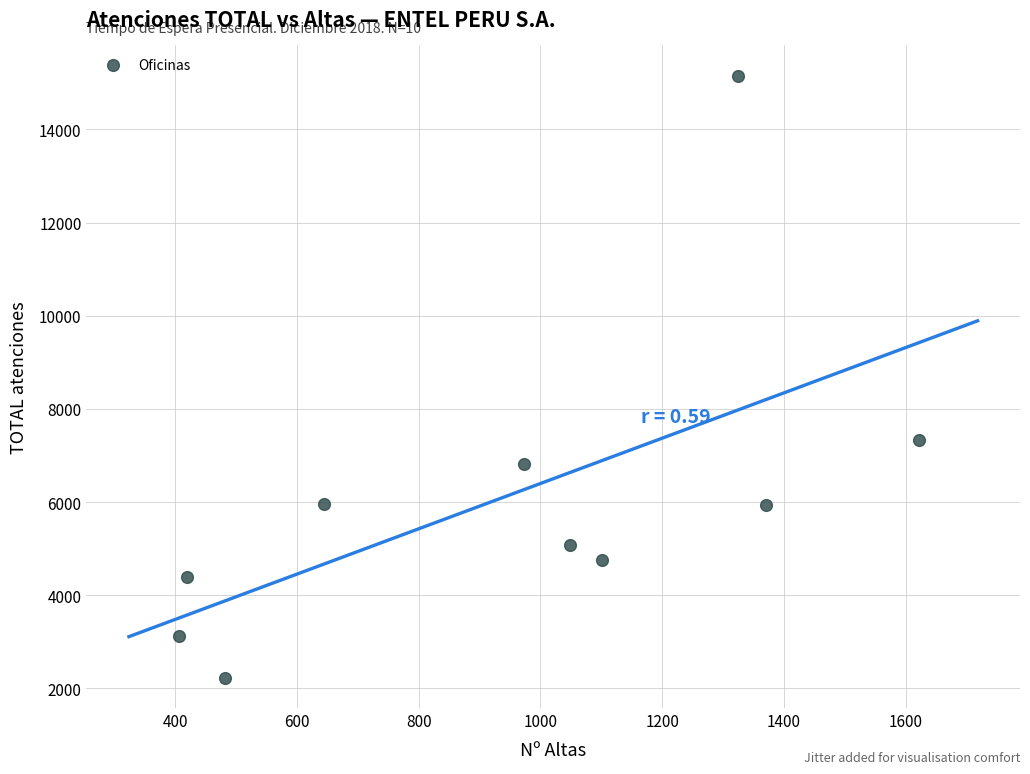

What Y value in the scatter plot is closest to 8690?

7325.5